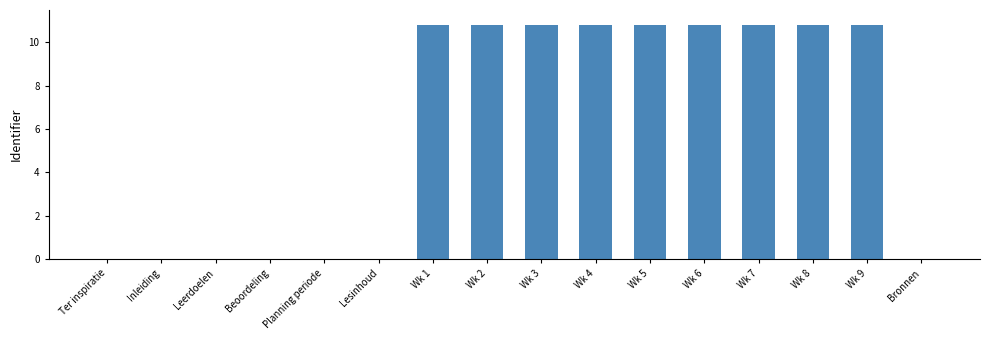

Is it true that the value at Wk 9 is 10.8?

True